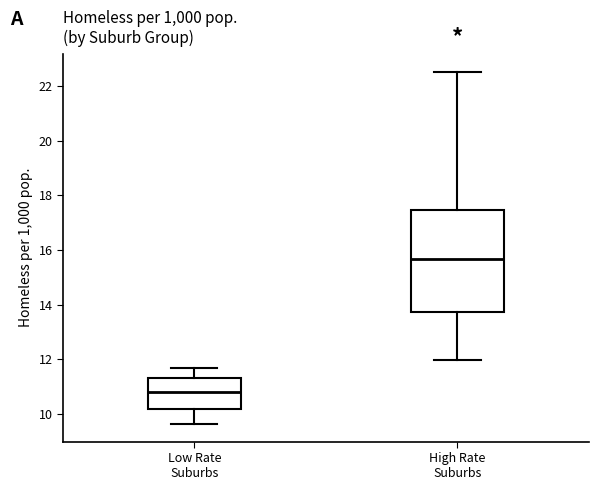

Reading left to right, transcribe this box plot: for each box, give where its median line is, the range the box spans, and where its two whiskers end, as read against the y-axis. The values are not printed on the chart, so give them approximately, as read against the axis.

Low Rate Suburbs: median 10.8, box 10.2 to 11.2, whiskers 9.6 to 11.6
High Rate Suburbs: median 15.6, box 13.8 to 17.4, whiskers 12.0 to 22.6